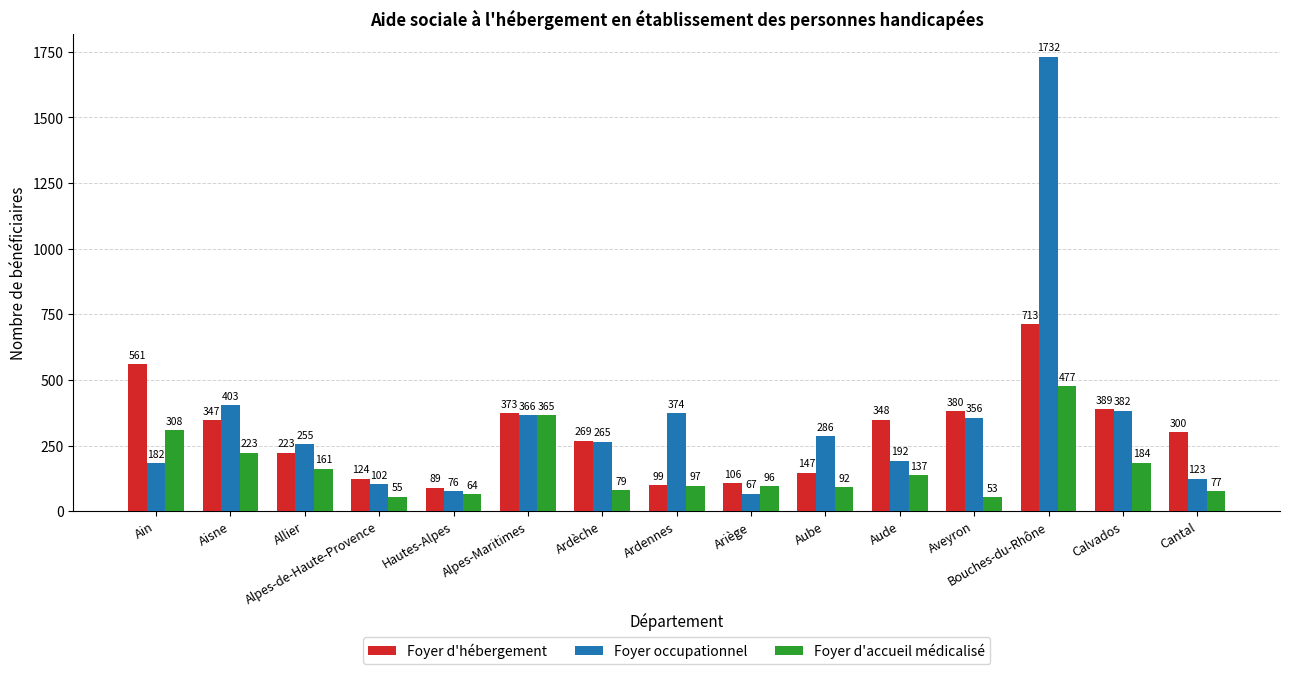

Rank the series by their average value, from lowest to highest.

Foyer d'accueil médicalisé, Foyer d'hébergement, Foyer occupationnel